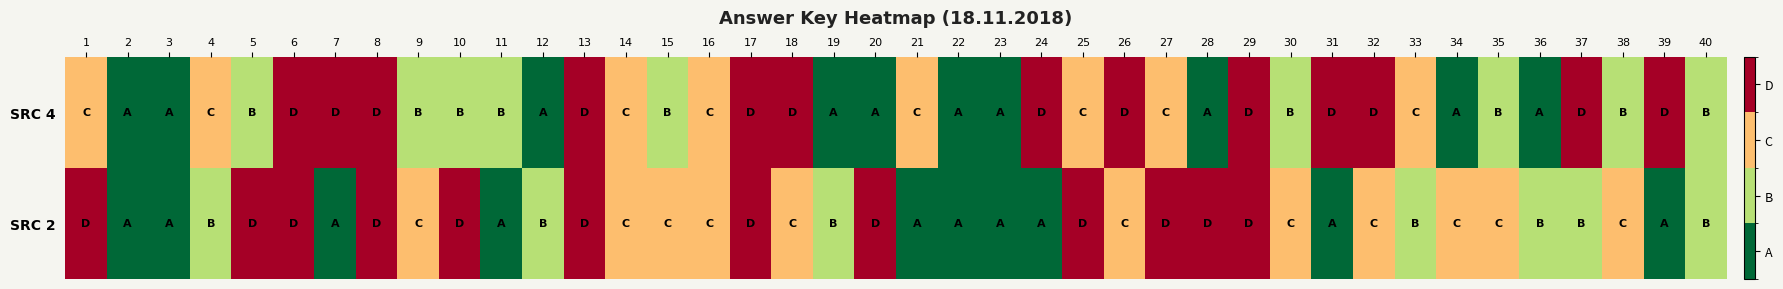

List the series in order of their overall mean, highest first.

SRC 2, SRC 4